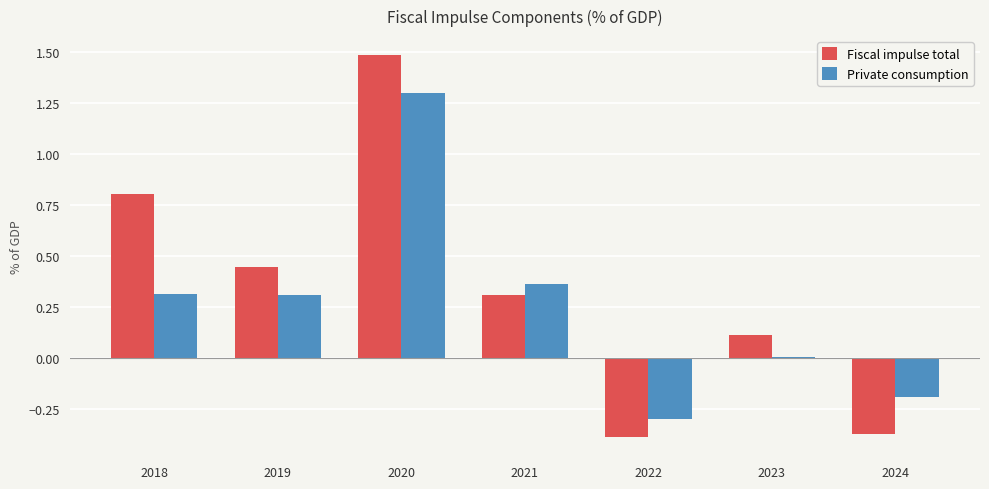

What is the spread (max minus min) of values at 2024?

0.2